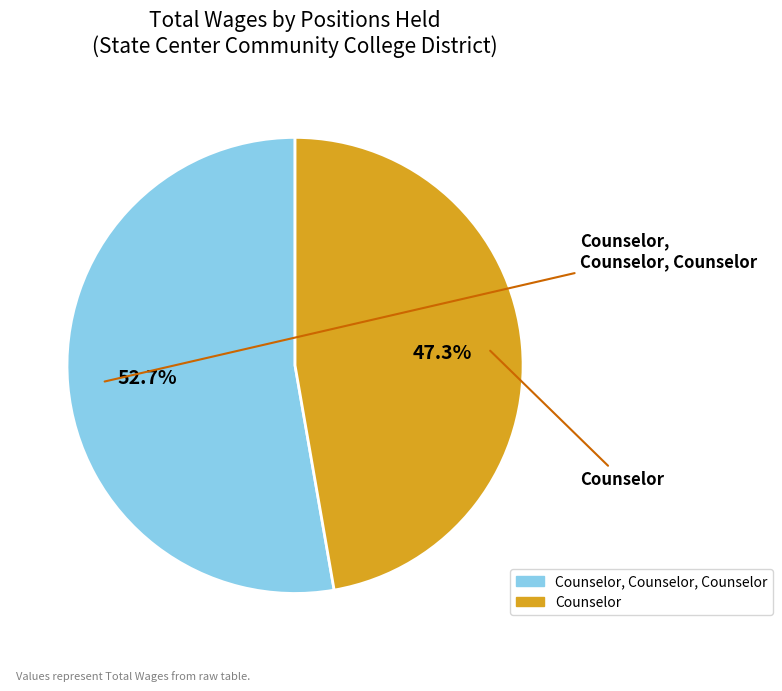

Rank the categories by value from highest to lowest.

Counselor, Counselor, Counselor, Counselor